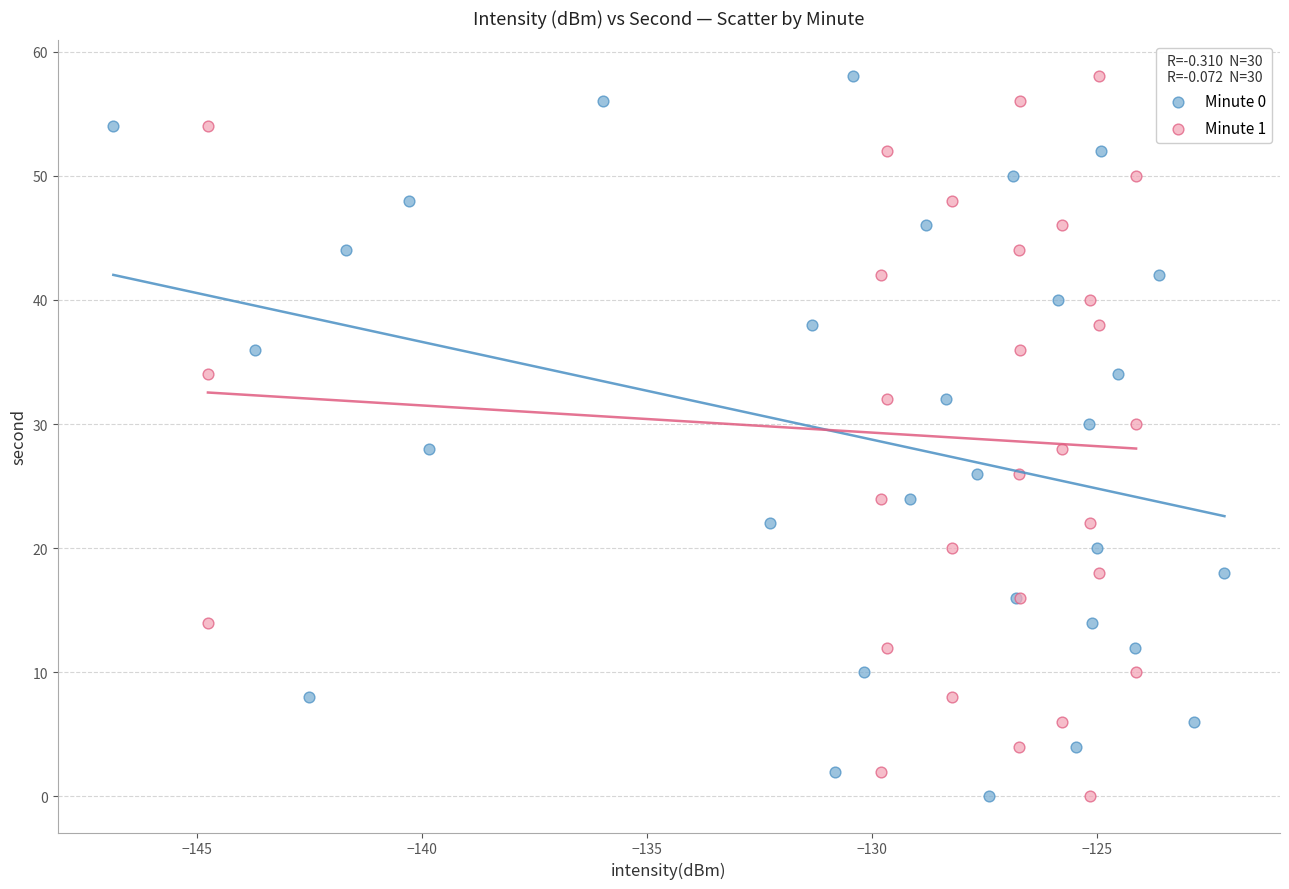

What are all the series names shown in the legend?

Minute 0, Minute 1